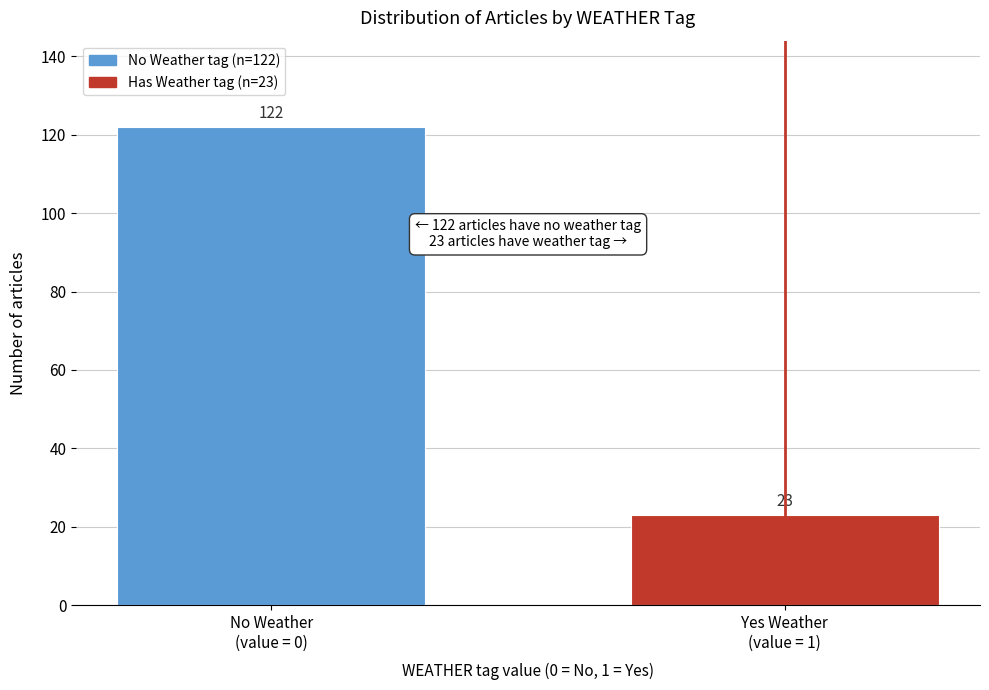

Reading left to right, list all the values displayed in this chart.

122	23